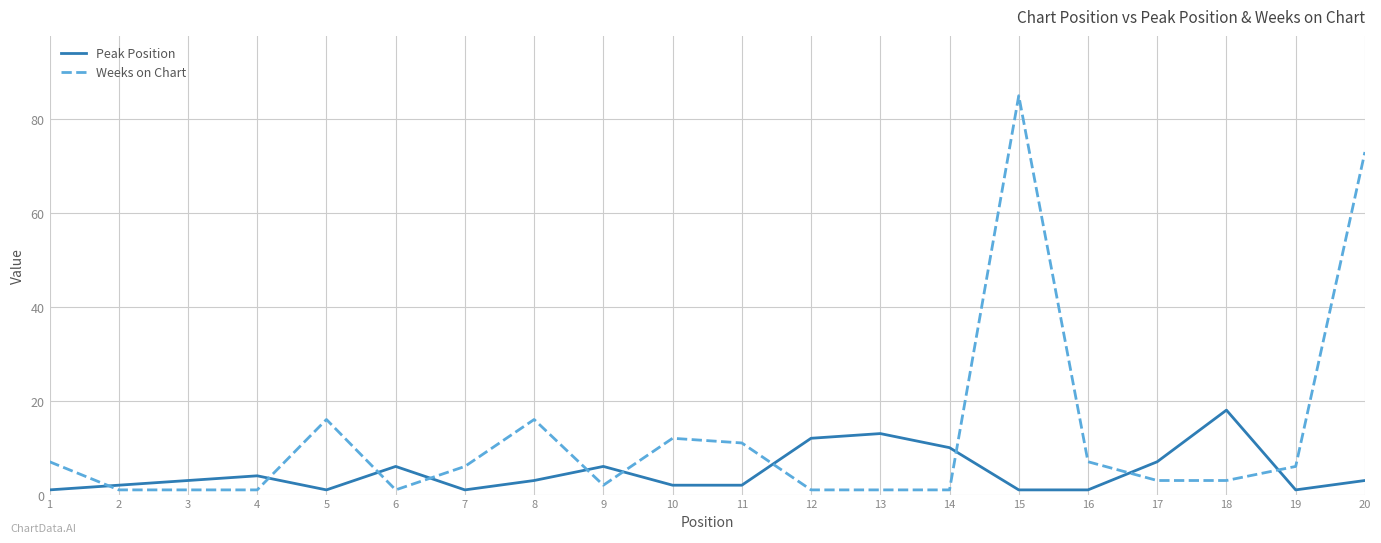

At which category is the sum across all series the highest?

15